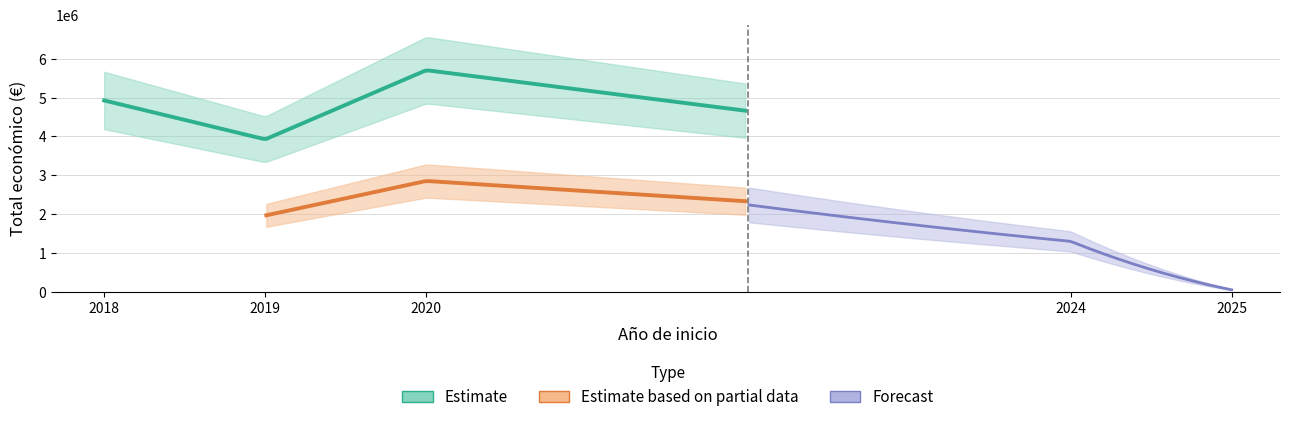

At which category does the data reach its first local valley?

2019